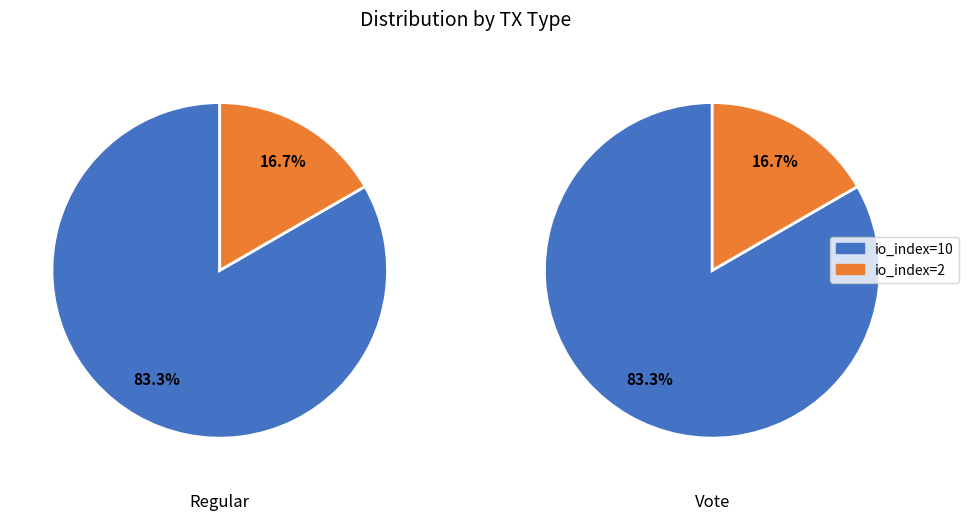

Do Vote and Regular together represent more than half of the pie?

Yes